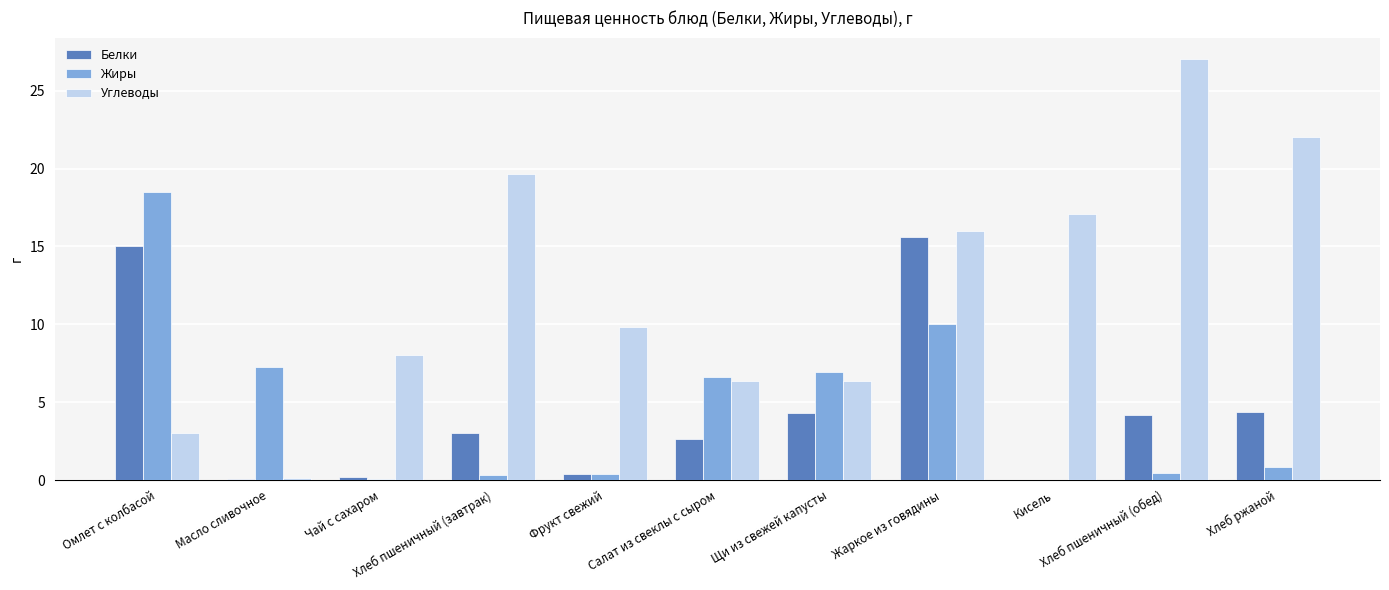

How many categories are shown in the chart?

11